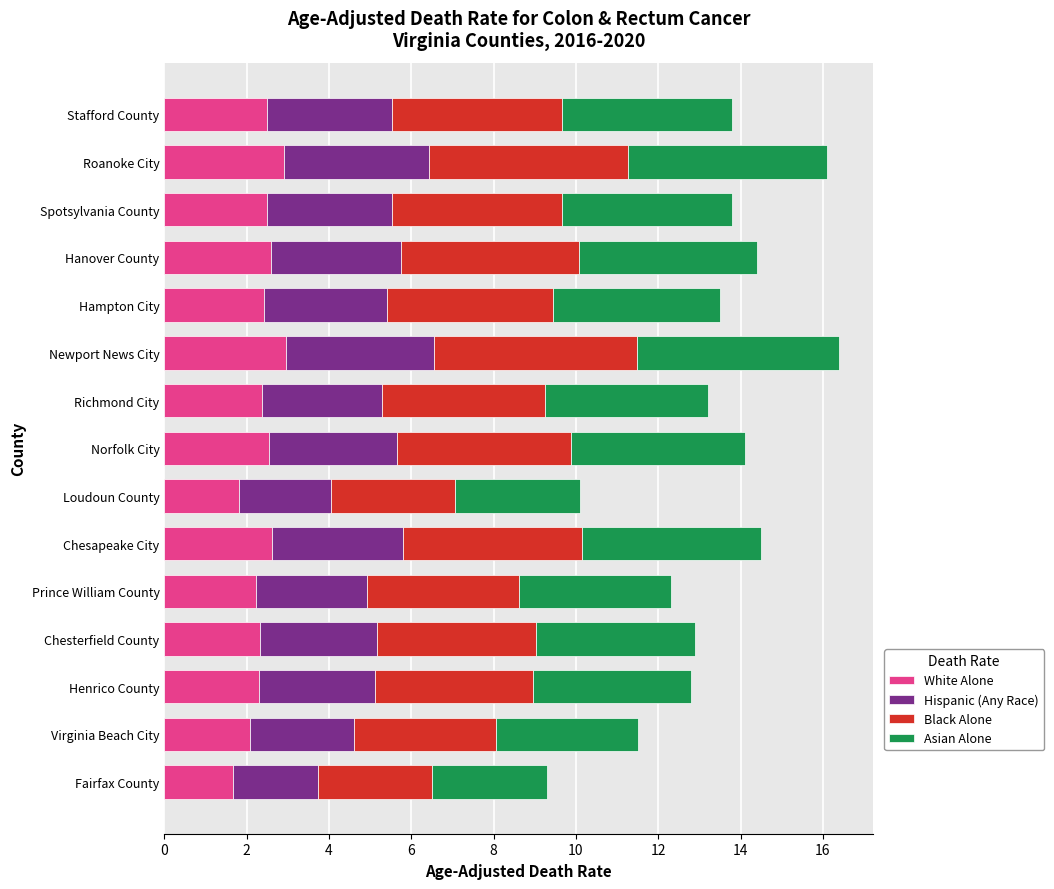

The value of White Alone at Chesterfield County is 2.3. True or false?

True